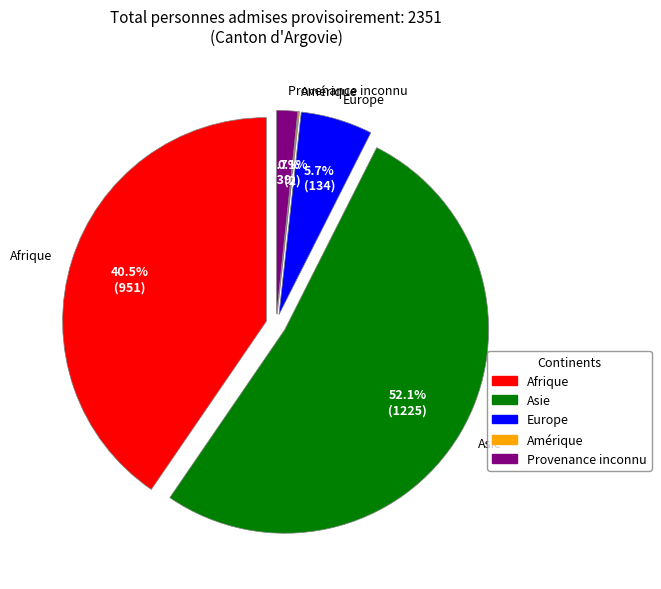

True or false: Europe accounts for 6% of the total.

True